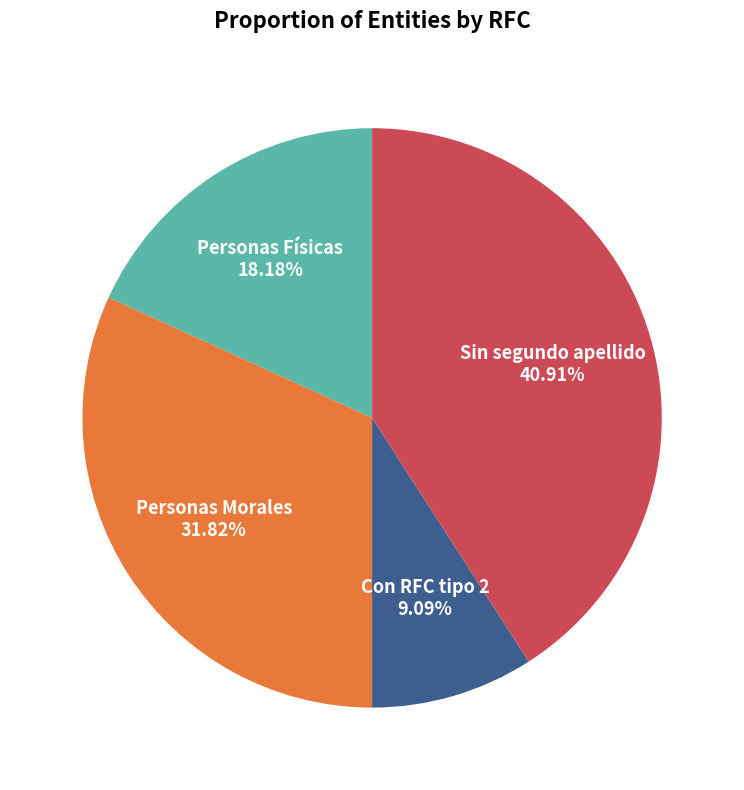

Approximately how many times larger is the value at Personas Morales compared to Sin segundo apellido?

0.8